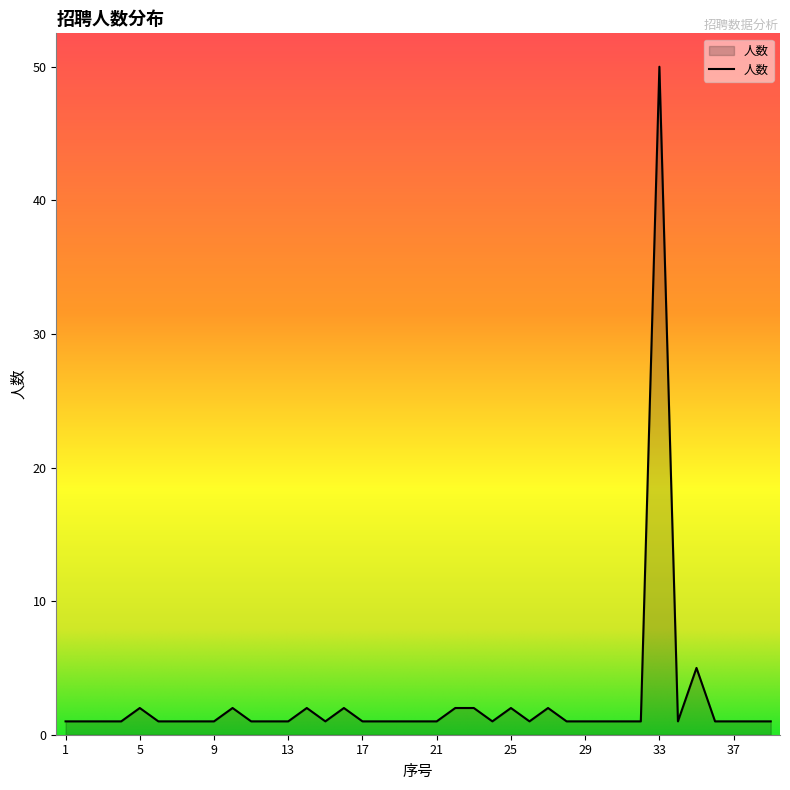

How many lines are shown in the chart?

1